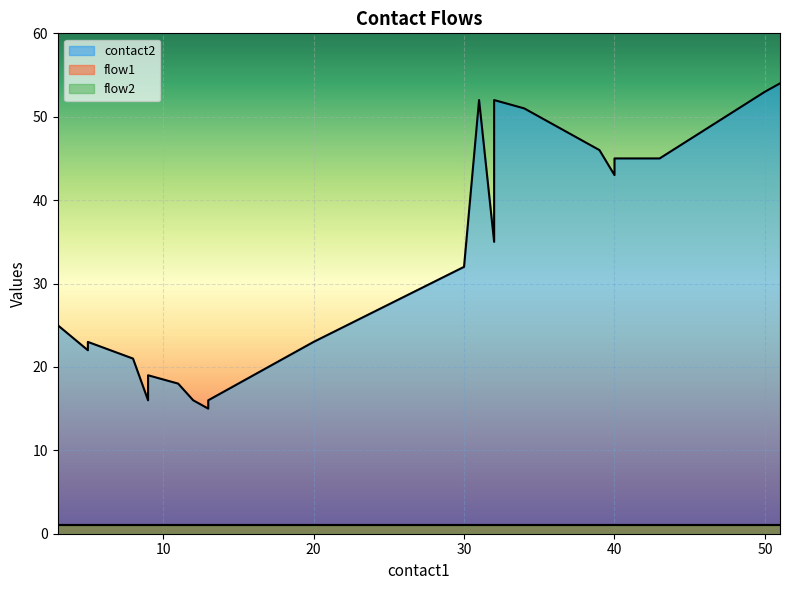

At how many categories does at least one series exceed 6?

25